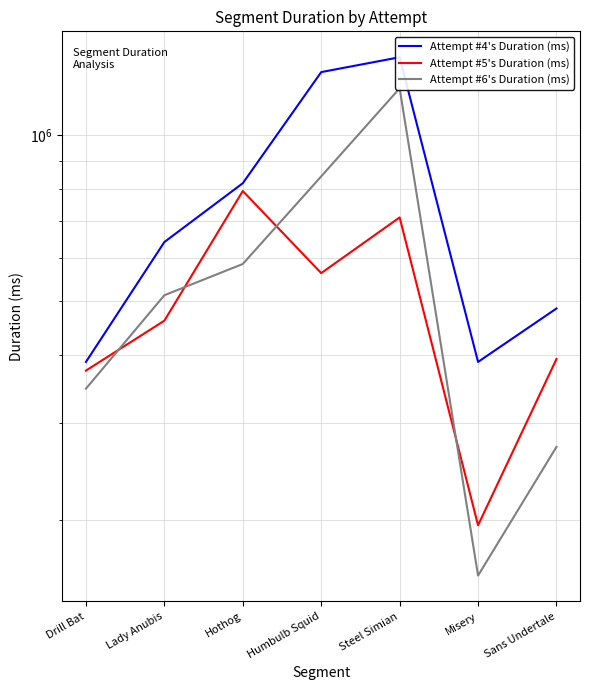

Reading left to right, what are all the values shown in this chart?

Attempt #4's Duration (ms): 387892	640213	818588	1302489	1385838	387910	484951
Attempt #5's Duration (ms): 374095	460881	792332	562243	709587	195985	392618
Attempt #6's Duration (ms): 346913	512554	584115	842300	1217118	158824	271961